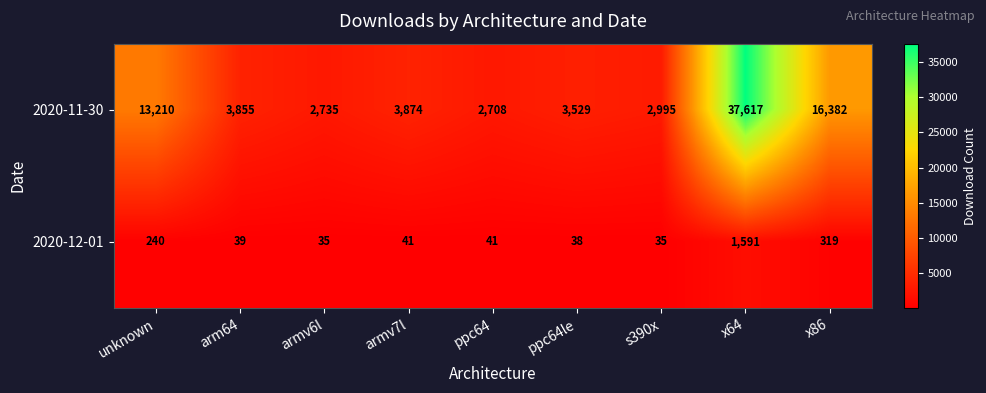

At ppc64le, list the series in order from smallest to largest.

2020-12-01, 2020-11-30